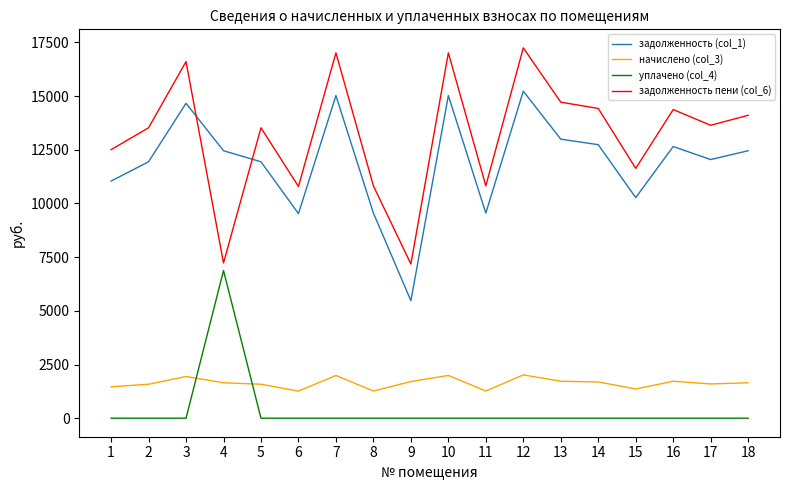

Where do задолженность (col_1) and задолженность пени (col_6) first cross each other?

3 and 4